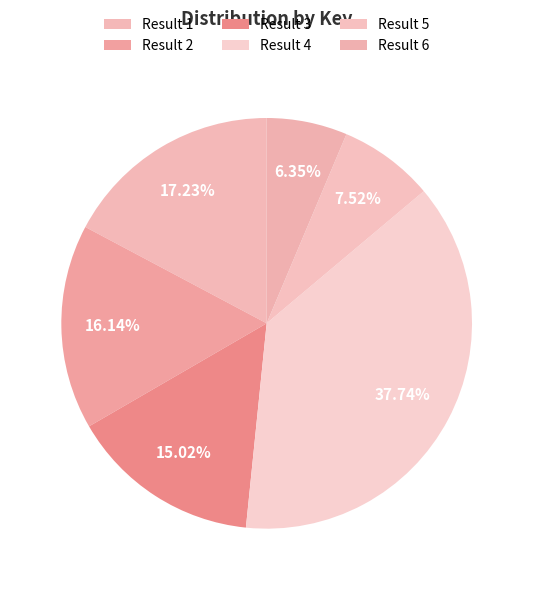

Is there any slice that represents more than half of the pie?

No